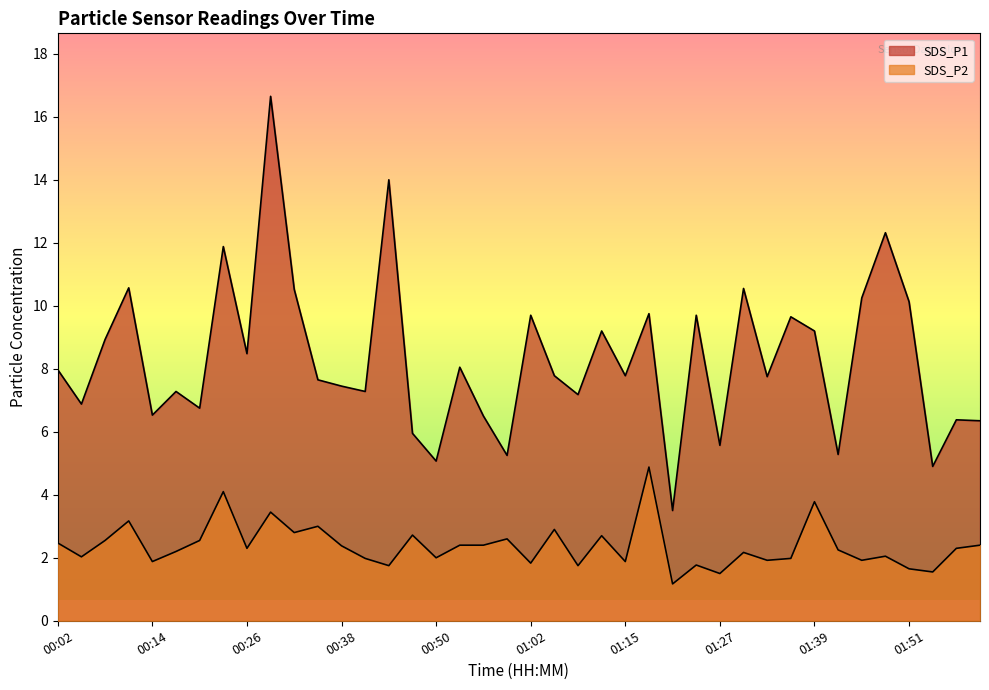

Is the value of SDS_P1 at 01:27 greater than the value of SDS_P2 at 00:14?

Yes